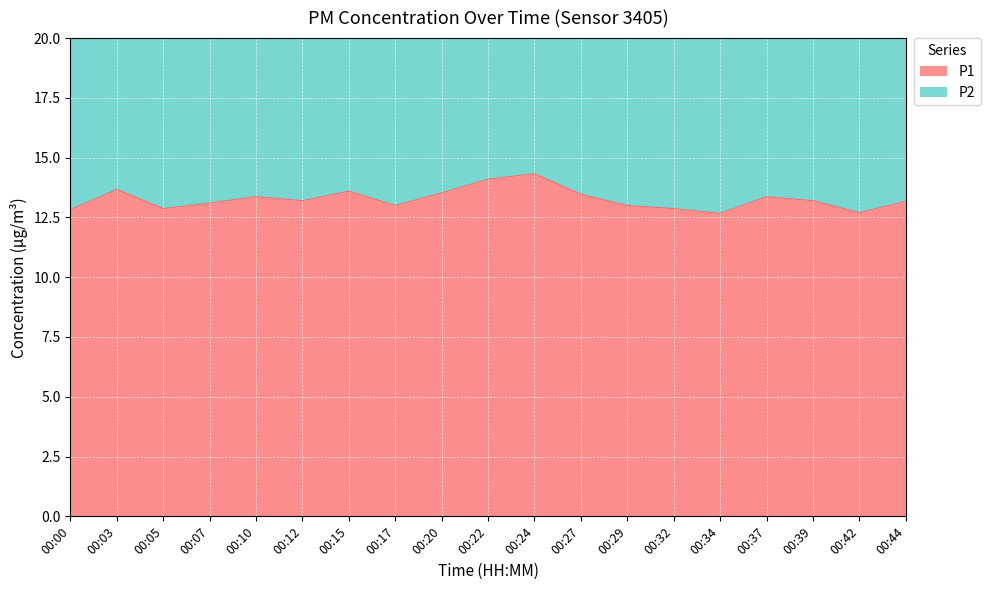

True or false: P2 and P1 intersect in this chart.

False